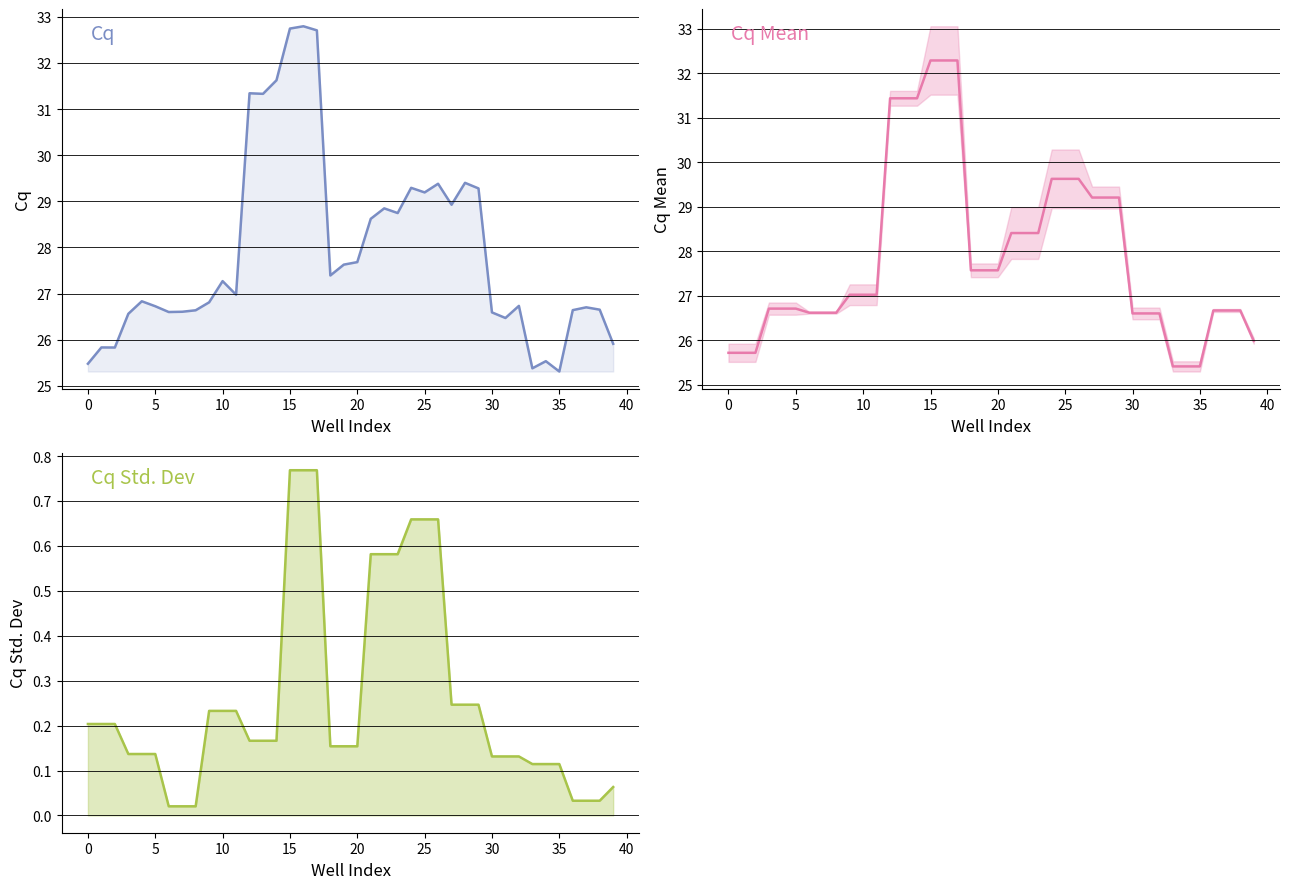

True or false: Cq Mean has more than 2 interior local peaks.

False